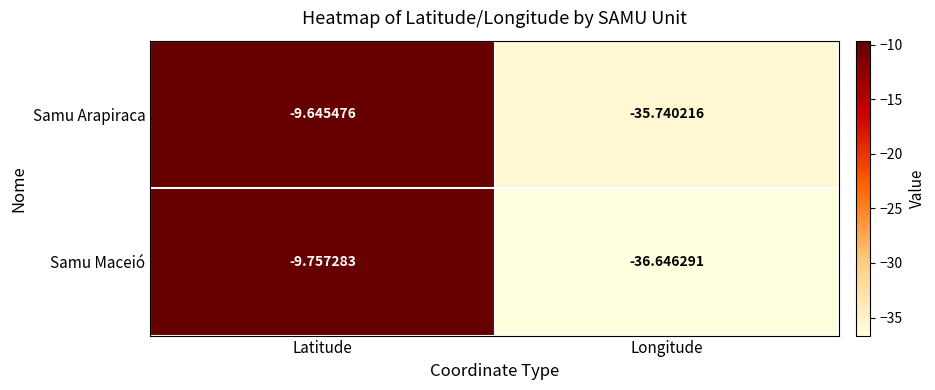

Rank the series by their maximum value, from lowest to highest.

Samu Maceió, Samu Arapiraca